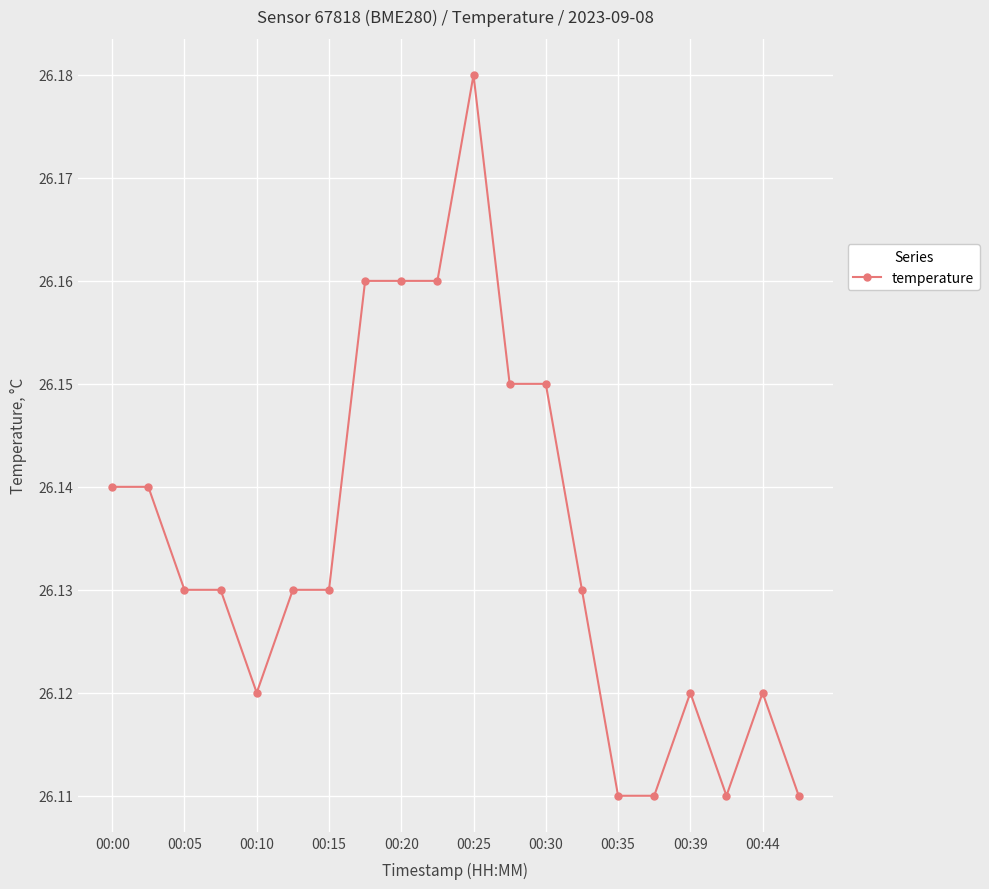

True or false: the data has more than 1 interior local peaks.

True